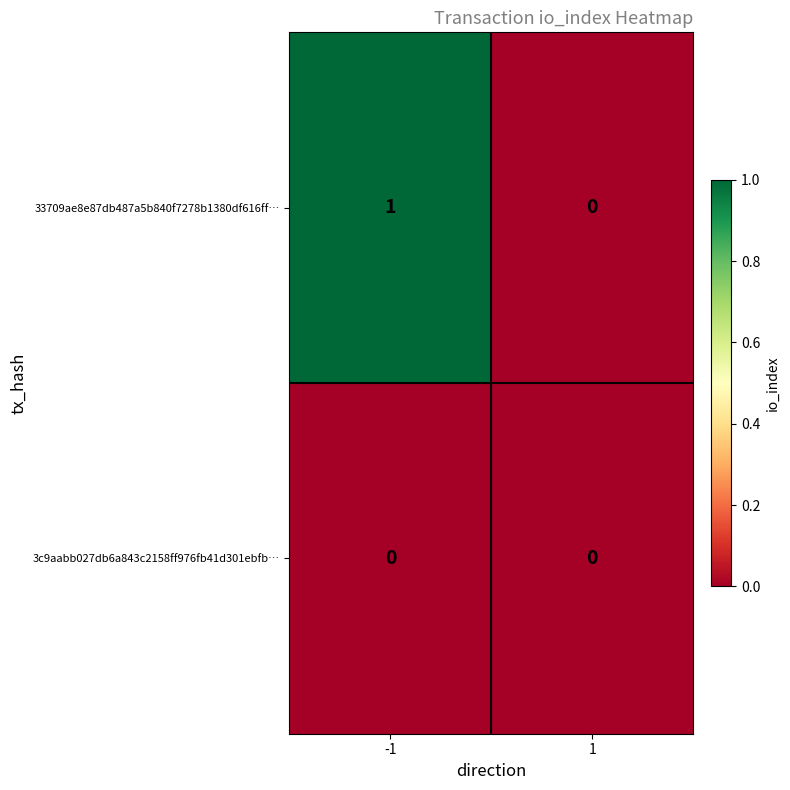

Rank the categories by 33709ae8e87db487a5b840f7278b1380df616ff… value from highest to lowest.

-1, 1